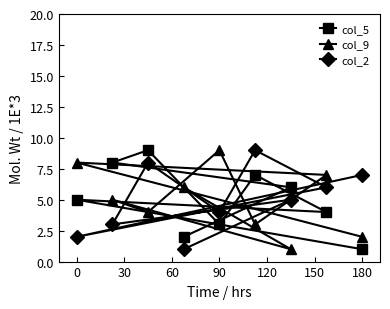

True or false: col_5 has a value of 5 at 0.

True